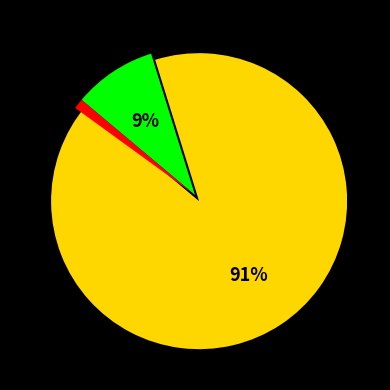

To the nearest percent, what is the difference between the largest and smallest slice percentages?

89%